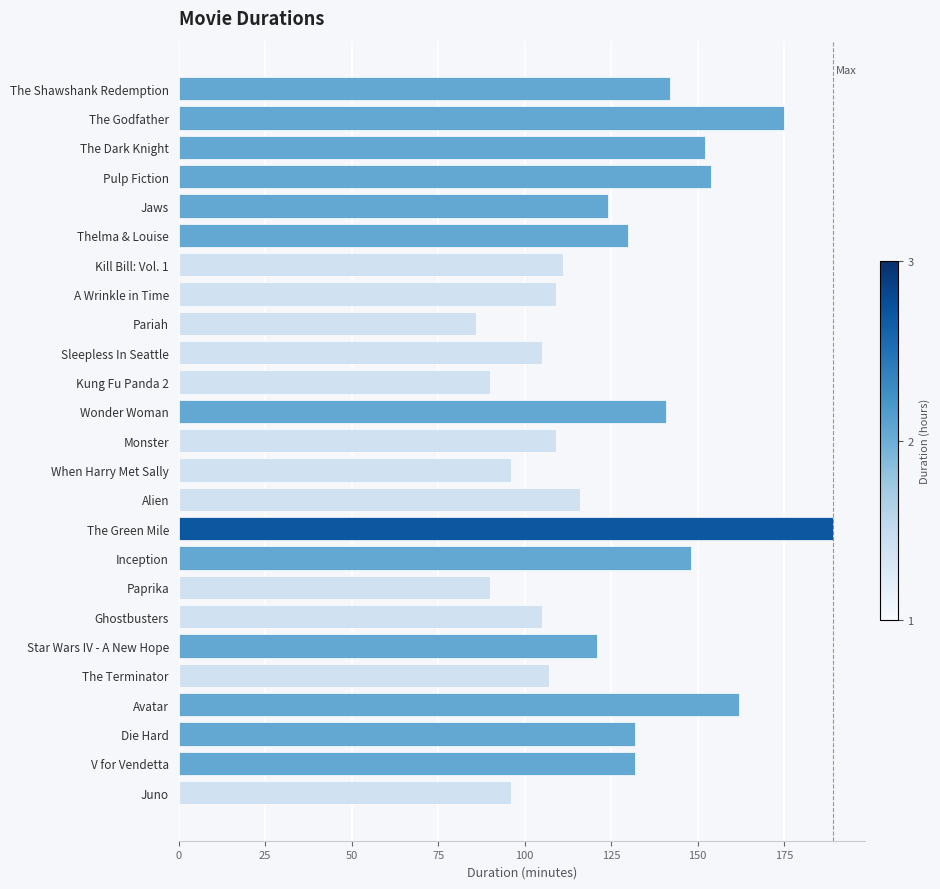

True or false: the data shows 96 at Pulp Fiction.

False